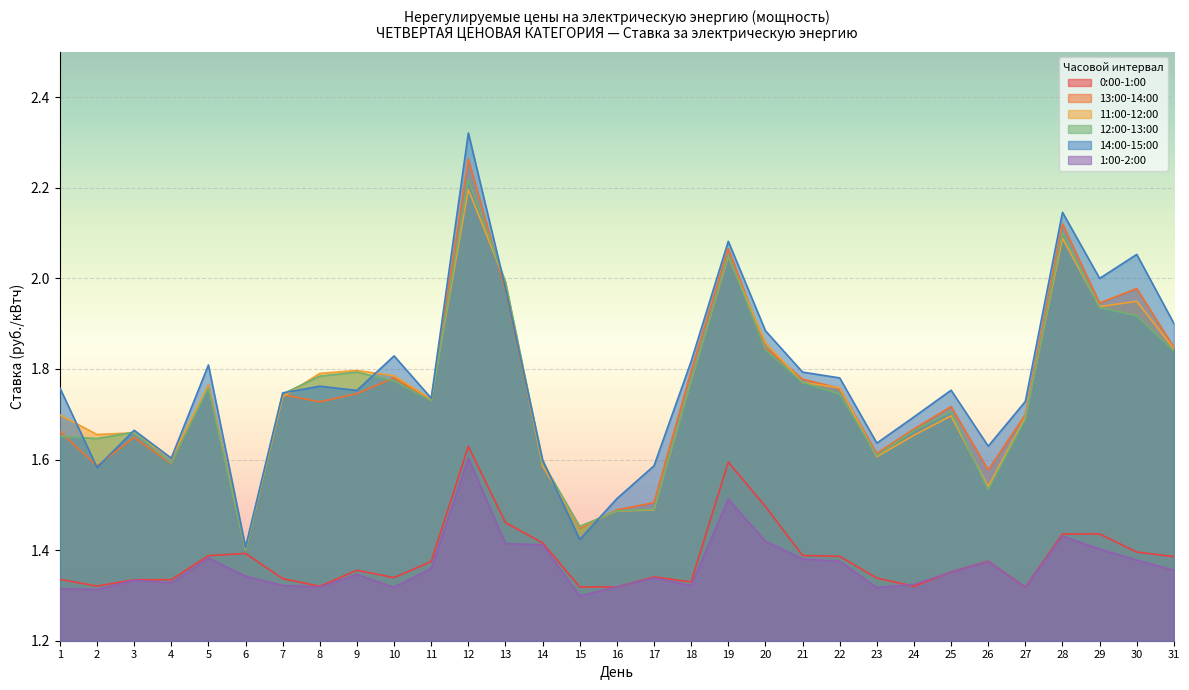

What is the spread (max minus min) of values at 15?

0.2